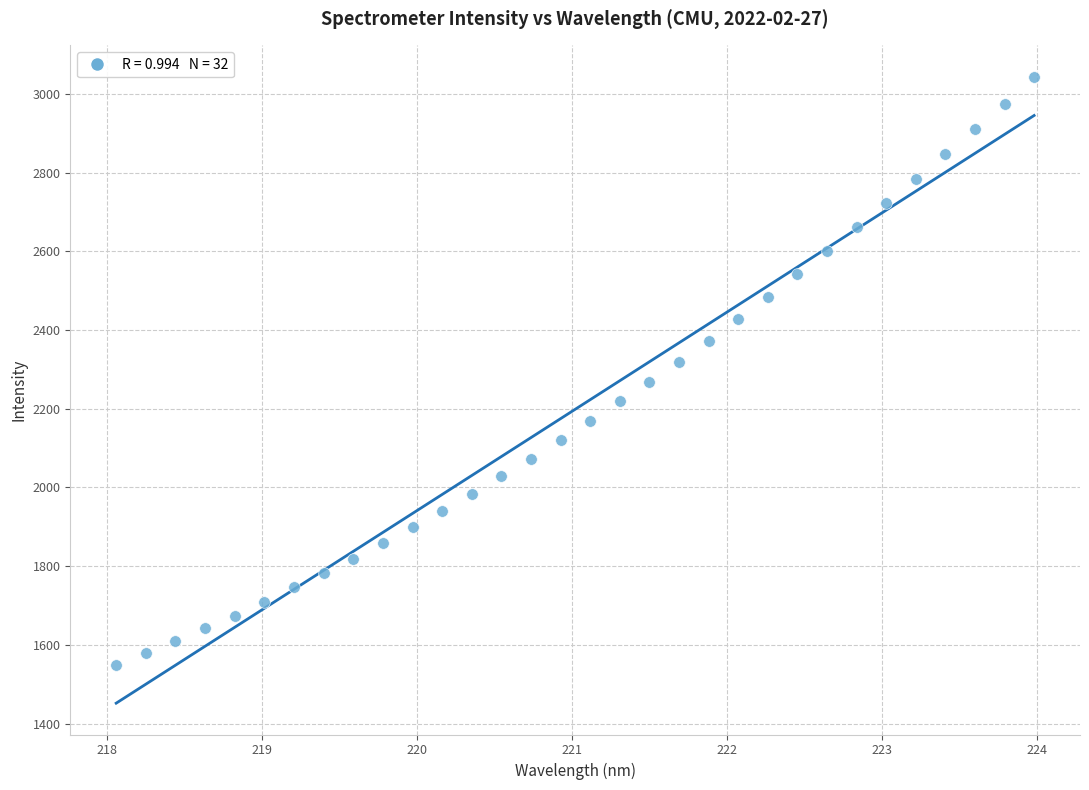

What is the range of X values (max minus min)?

5.9